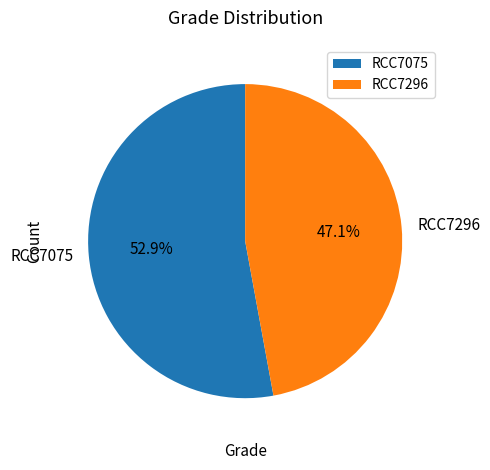

Between RCC7075 and RCC7296, which is larger?

RCC7075